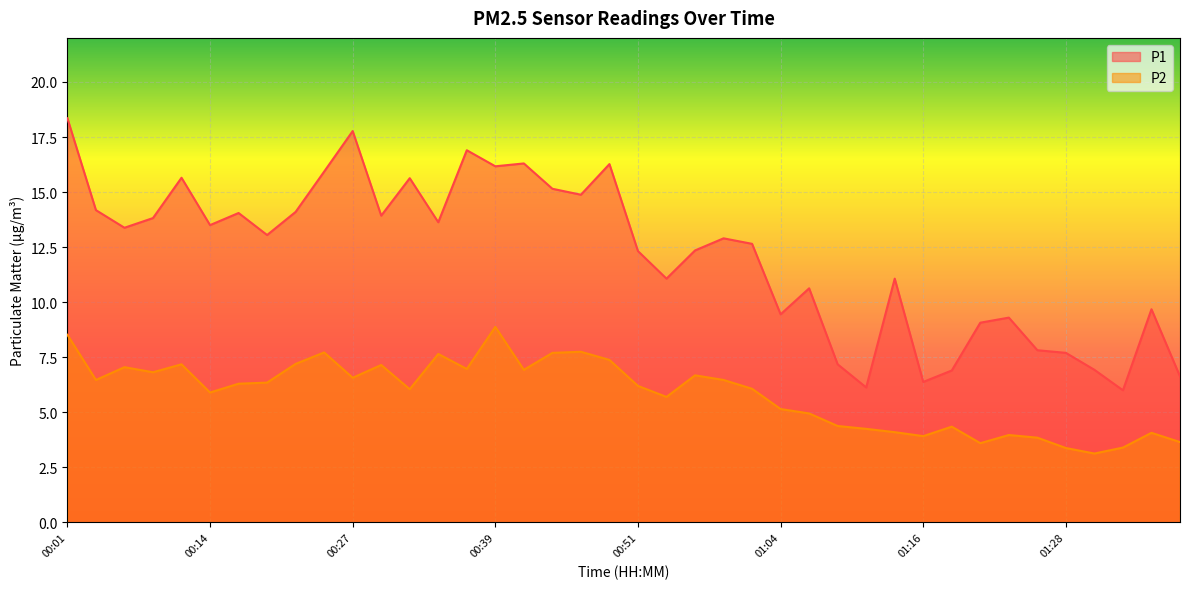

How many lines are shown in the chart?

2